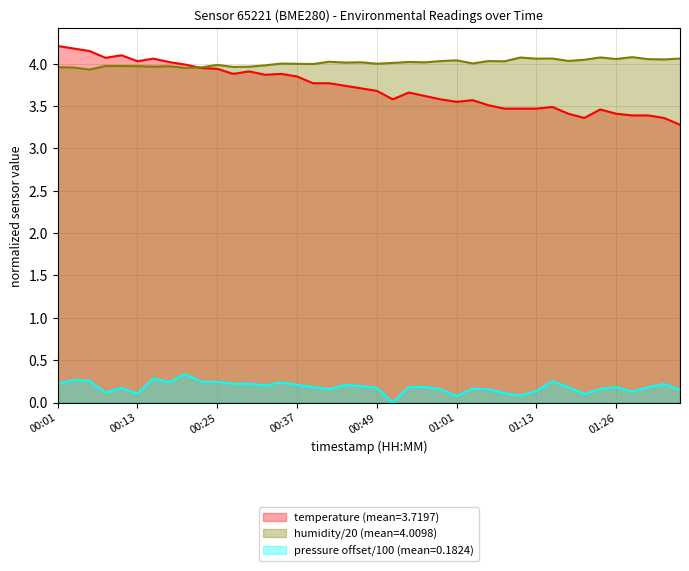

What are all the series names shown in the legend?

temperature (mean=3.7197), humidity/20 (mean=4.0098), pressure offset/100 (mean=0.1824)